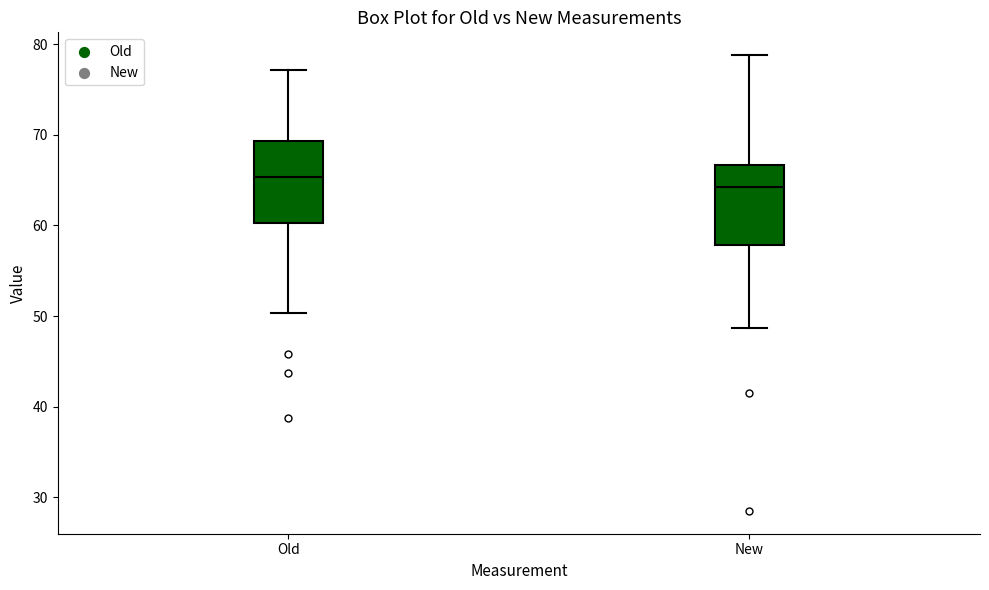

Reading left to right, read every box against the y-axis: the position of its median line, the range the box covers, and the ends of its whiskers. The values are not printed on the chart, so give them approximately, as read against the axis.

Old: median 65, box 60 to 69, whiskers 50 to 77
New: median 64, box 58 to 67, whiskers 49 to 79